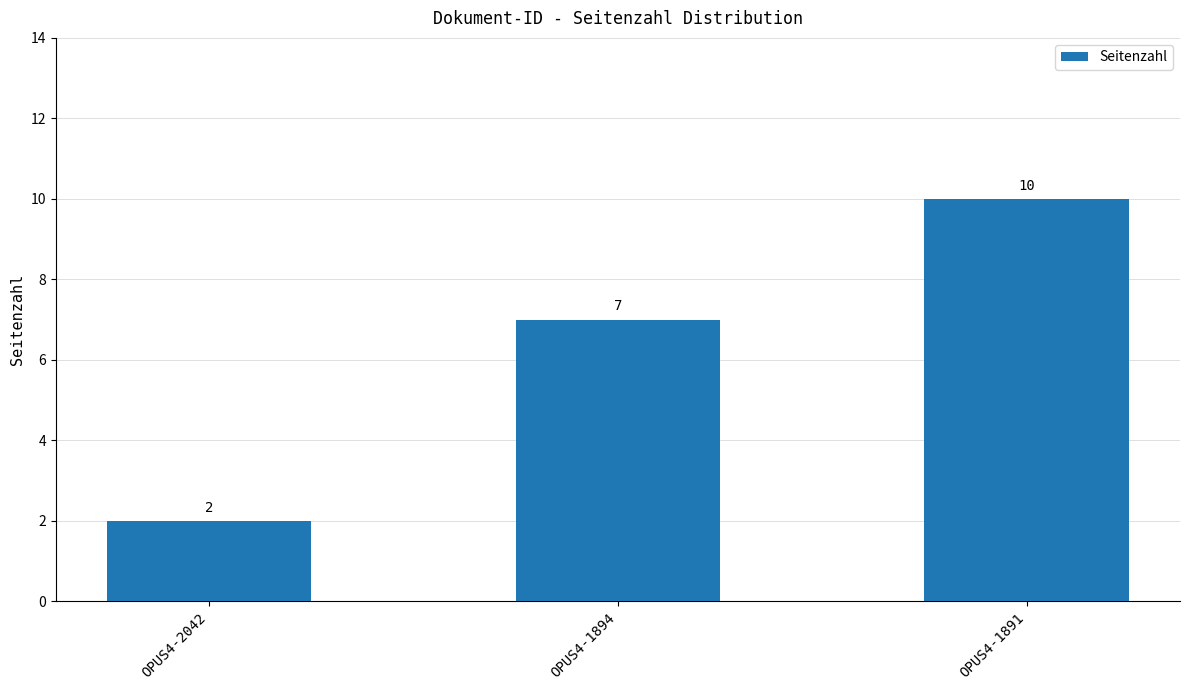

True or false: the data shows 3 at OPUS4-2042.

False